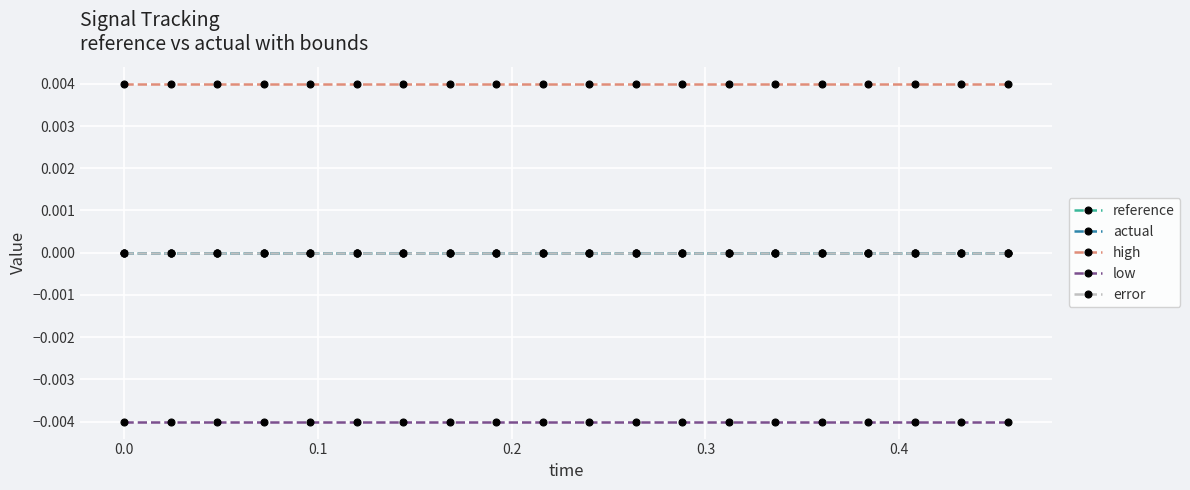

Does the chart have visible grid lines?

Yes